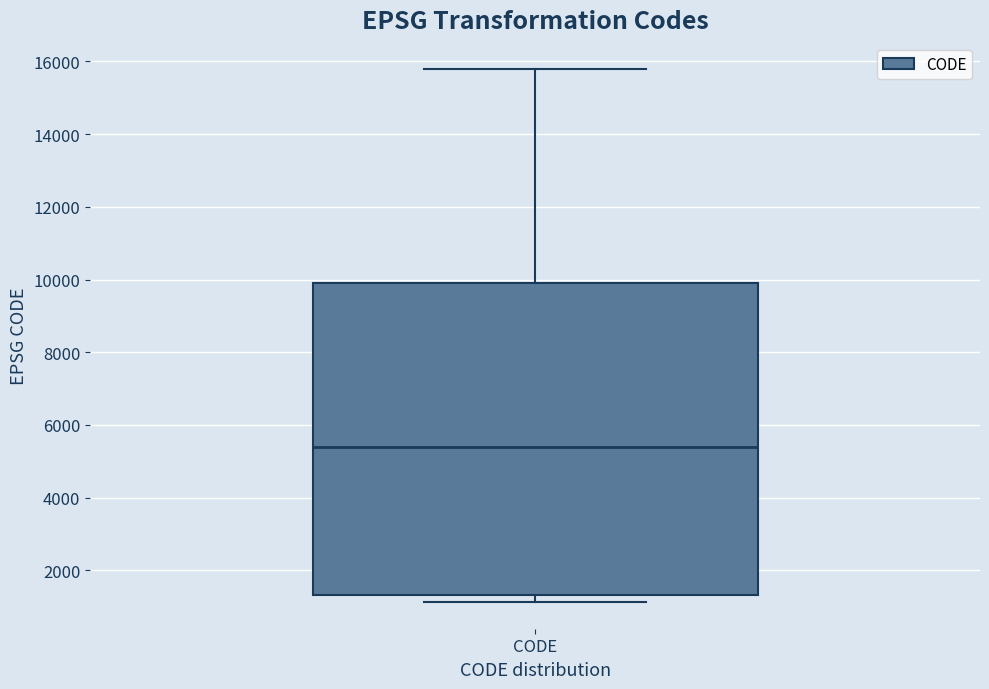

Transcribe this box plot: give where the median line is, the range the box spans, and where the two whiskers end, as read against the y-axis. The values are not printed on the chart, so give them approximately, as read against the axis.

median 5400, box 1400 to 10000, whiskers 1200 to 15800